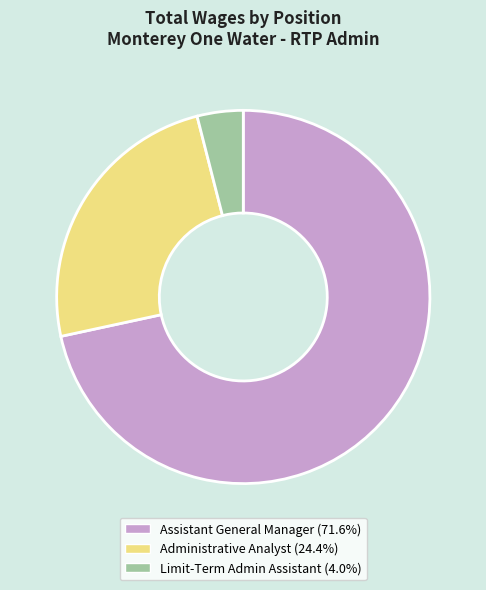

Is there any slice that represents more than half of the pie?

Yes